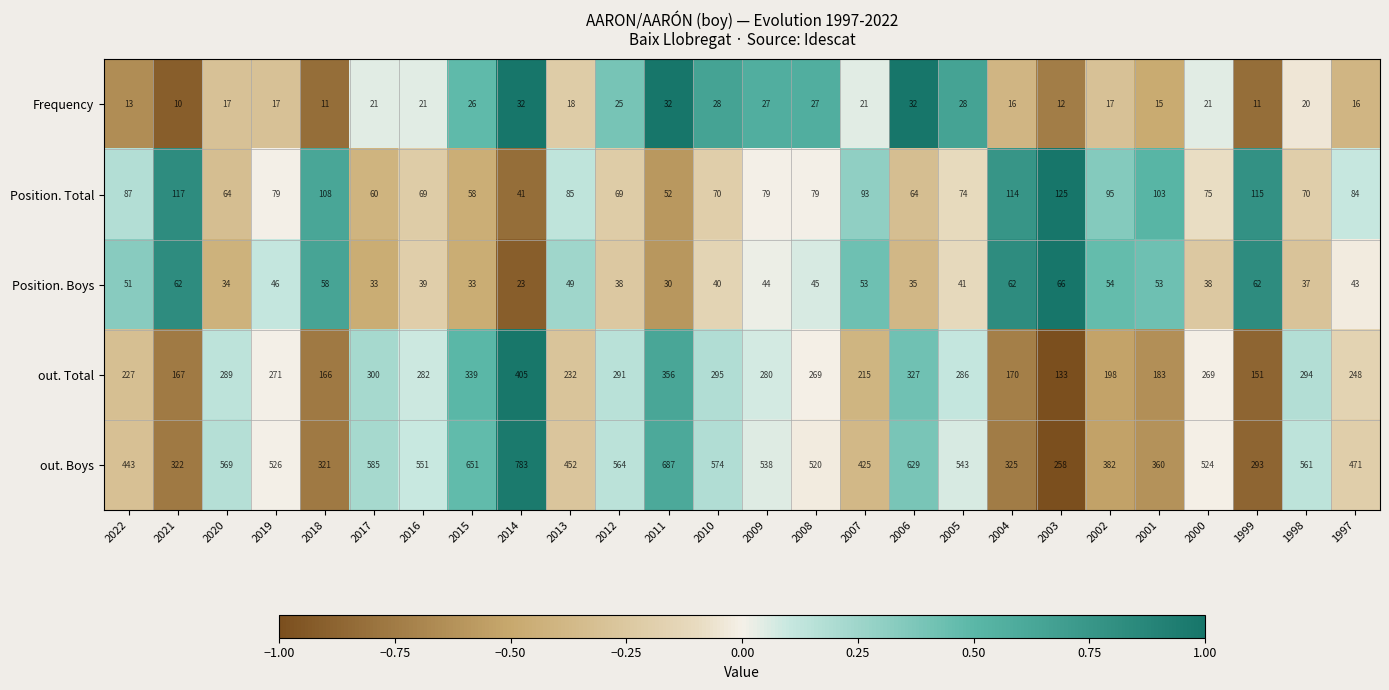

Which series has the largest total across all categories?

out. Boys